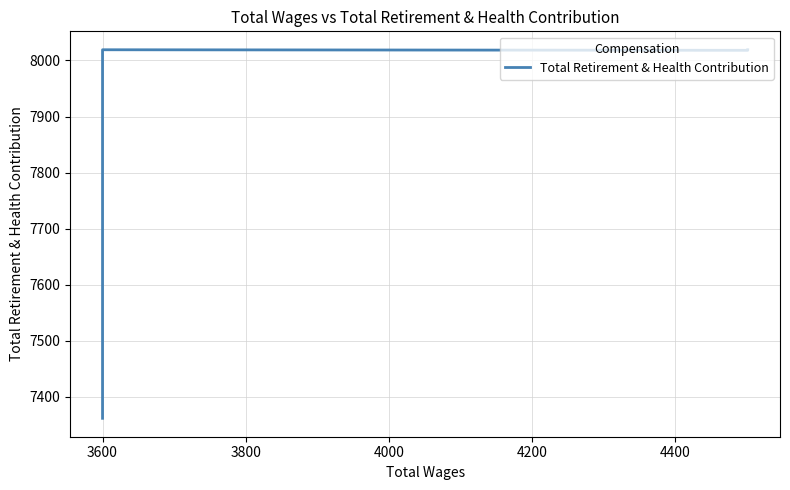

What is the value of the 3rd point from the left?

8019